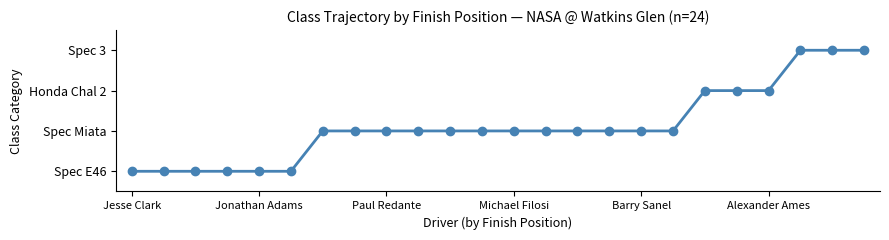

Is this an area chart (filled region under the line)?

No